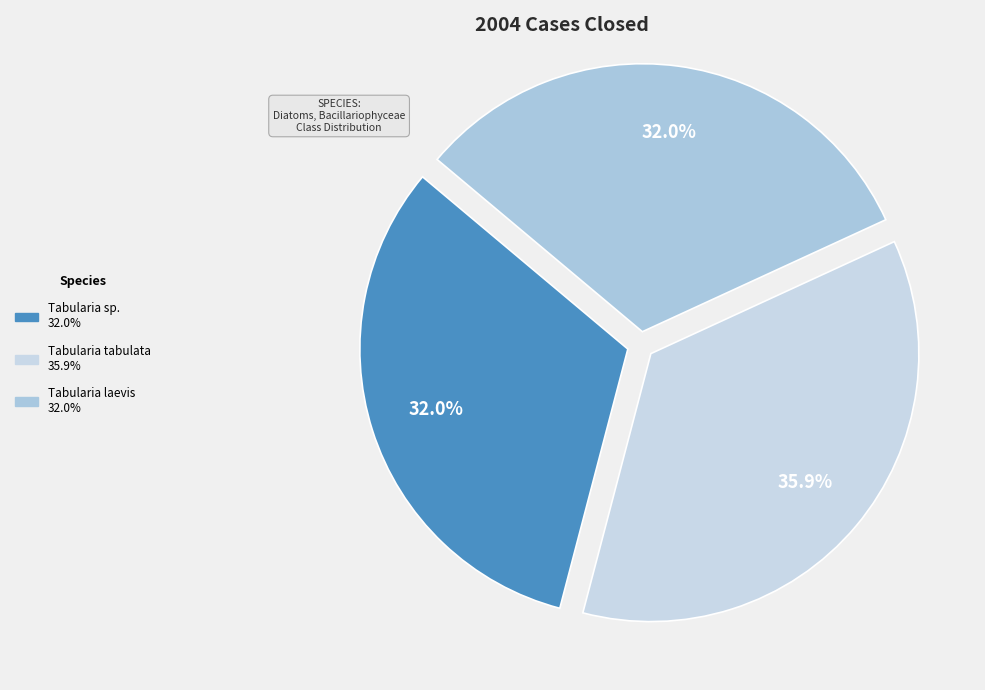

How many segments does this pie chart have?

3